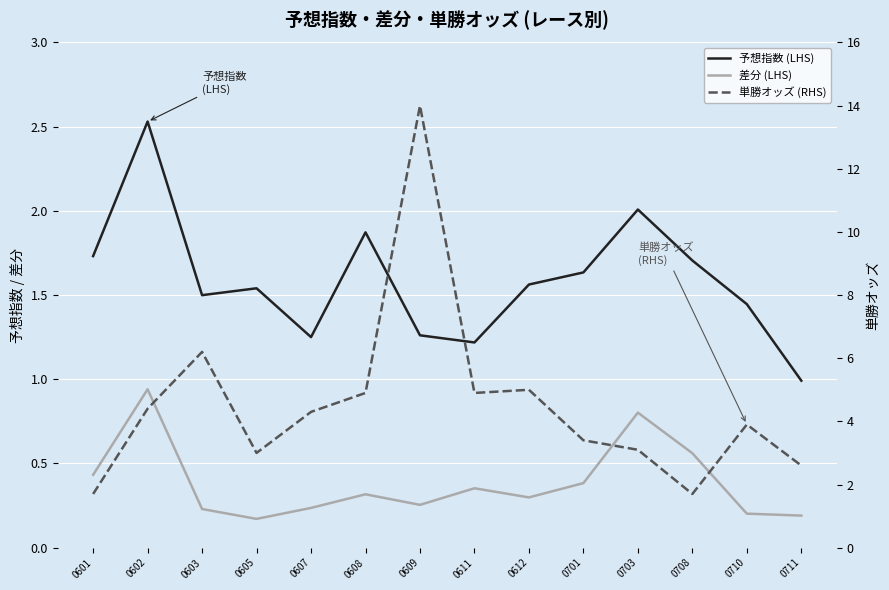

True or false: 予想指数 (LHS) and 単勝オッズ (RHS) intersect in this chart.

True